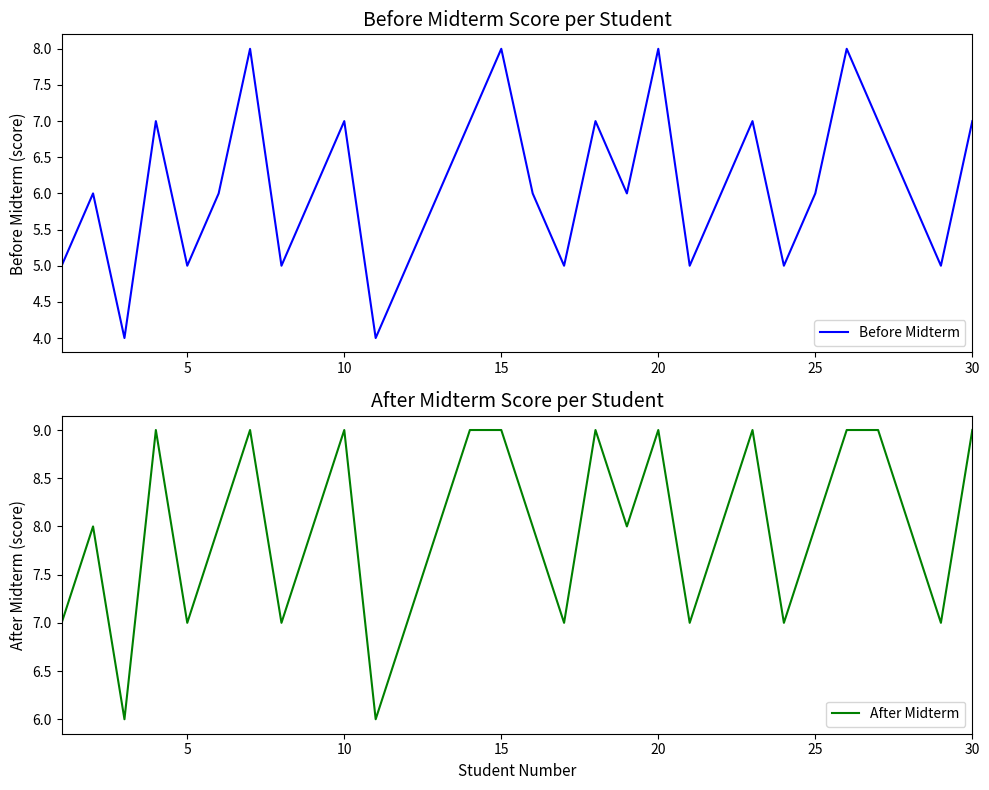

The Before Midterm series shows 3 at 5. True or false?

False